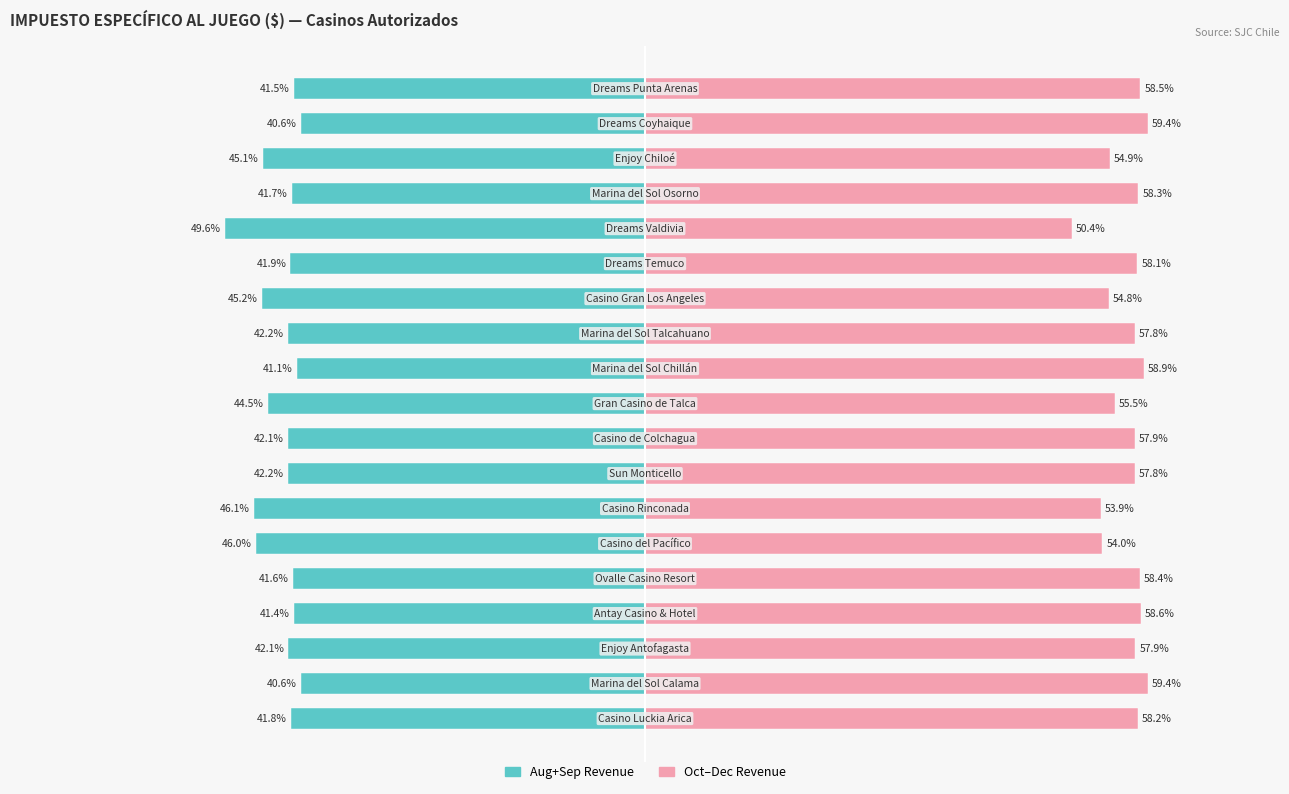

What are all the series names shown in the legend?

Aug+Sep Revenue, Oct–Dec Revenue